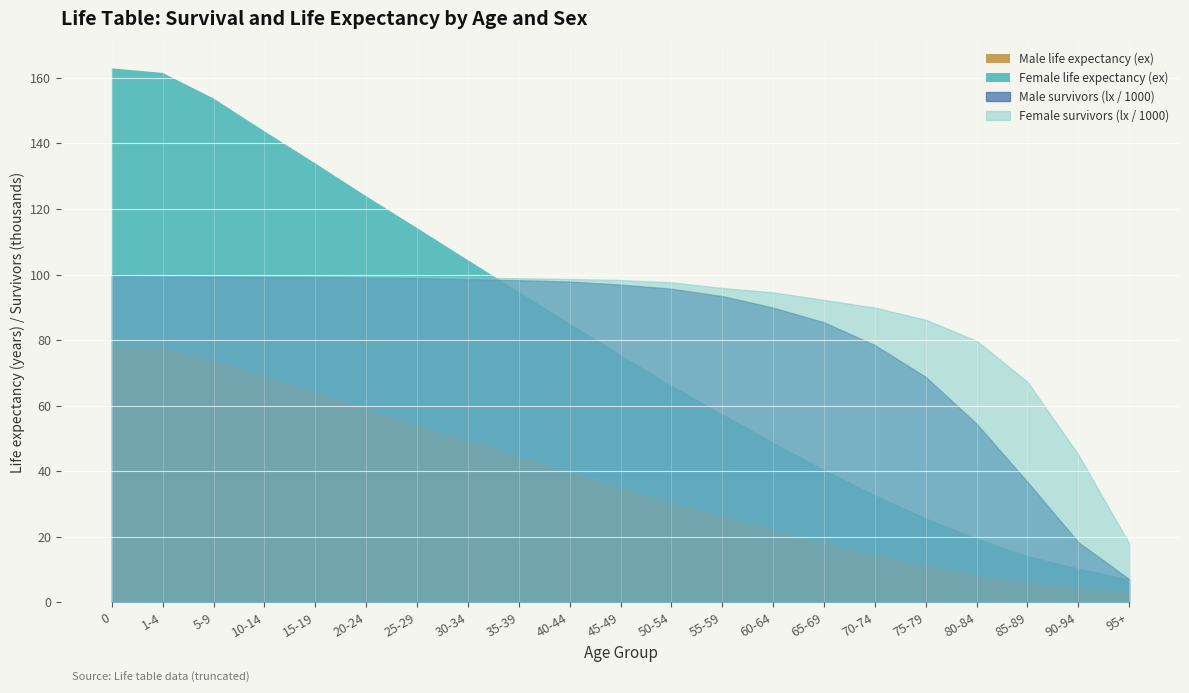

What is the difference between the Male lx values at 35-39 and 20-24?

848